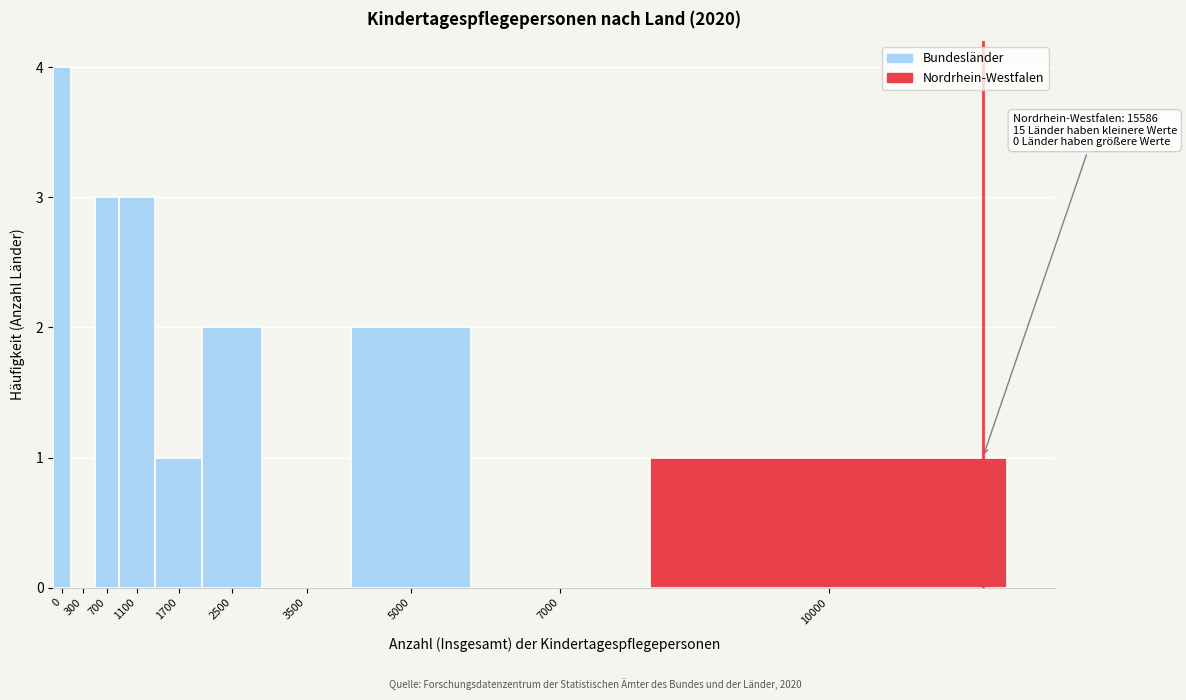

Reading left to right, extract all data points from this chart.

0=4	300=0	700=3	1100=3	1700=1	2500=2	3500=0	5000=2	7000=0	10000=1